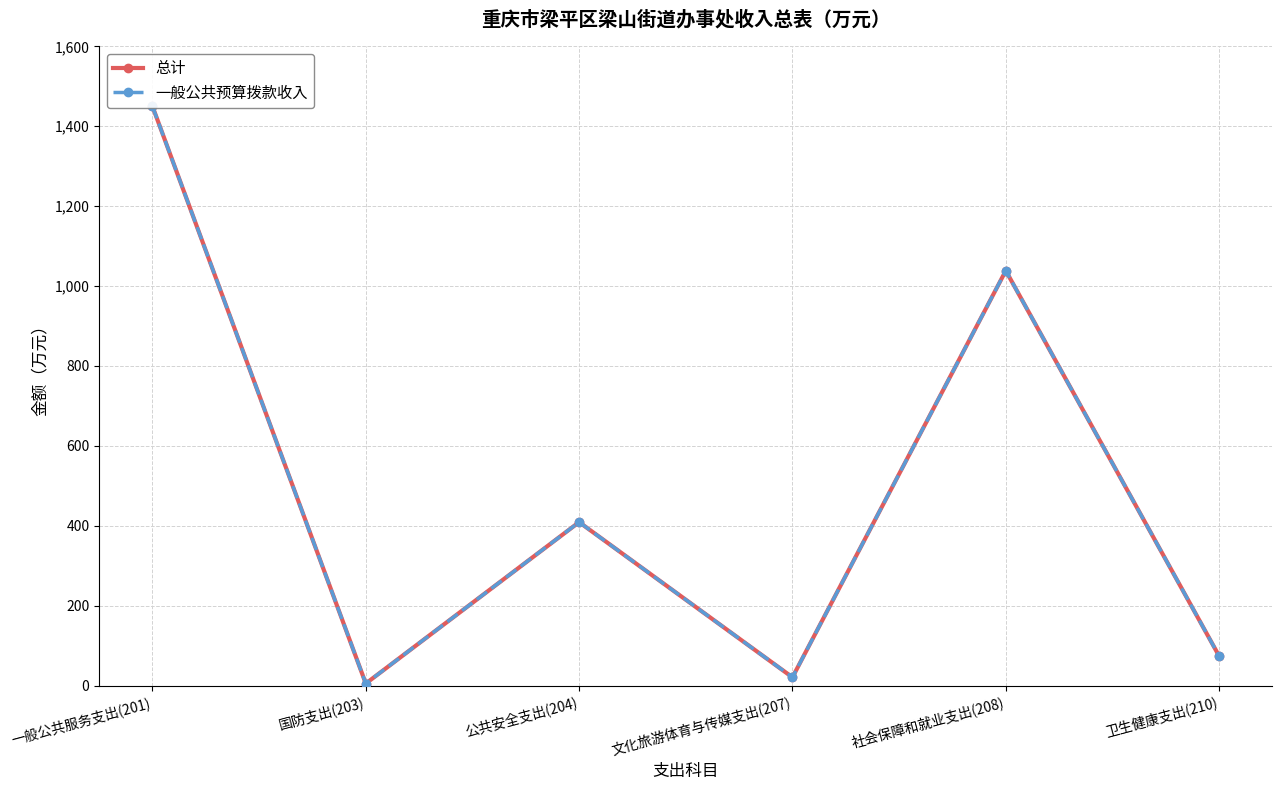

Is it true that 总计 equals 5.0 at 国防支出(203)?

True